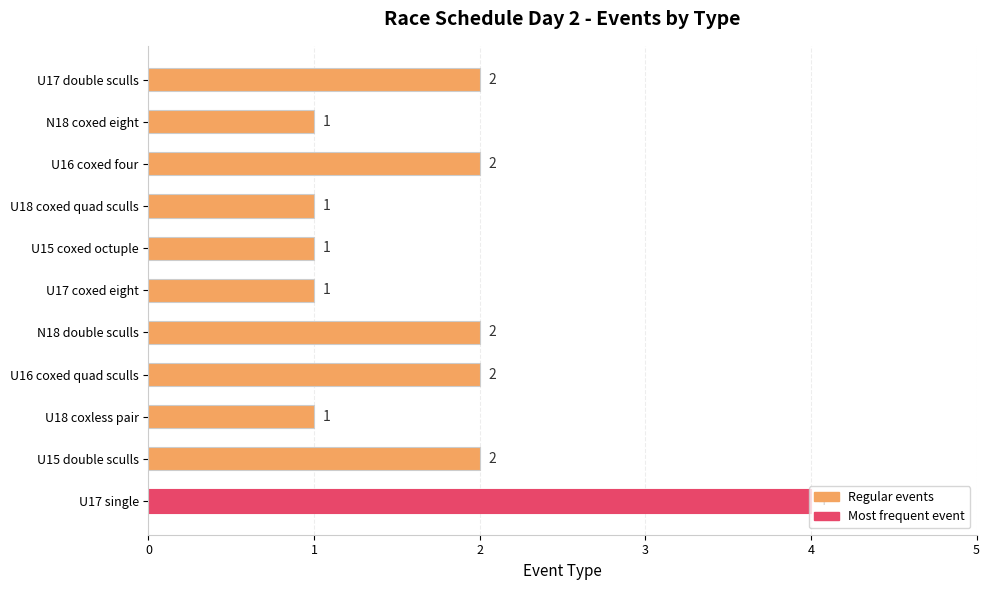

What is the sum of all values?

19